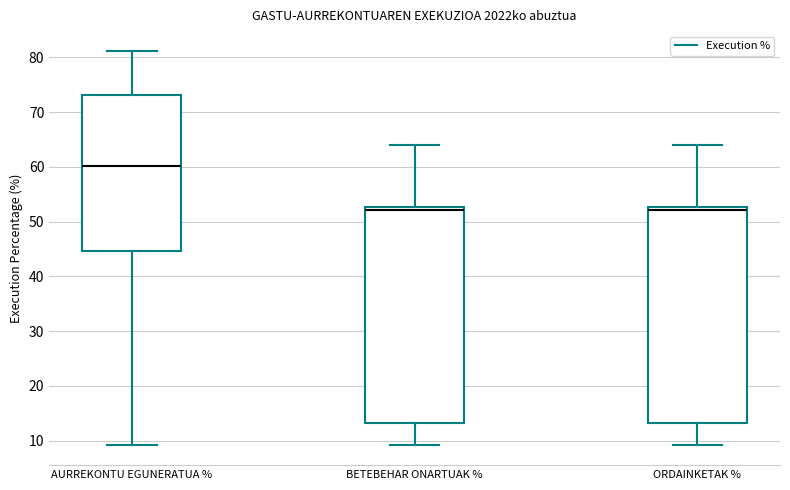

Reading left to right, transcribe this box plot: for each box, give where its median line is, the range the box spans, and where its two whiskers end, as read against the y-axis. The values are not printed on the chart, so give them approximately, as read against the axis.

AURREKONTU EGUNERATUA %: median 60, box 45 to 73, whiskers 9 to 81
BETEBEHAR ONARTUAK %: median 52, box 13 to 53, whiskers 9 to 64
ORDAINKETAK %: median 52, box 13 to 53, whiskers 9 to 64